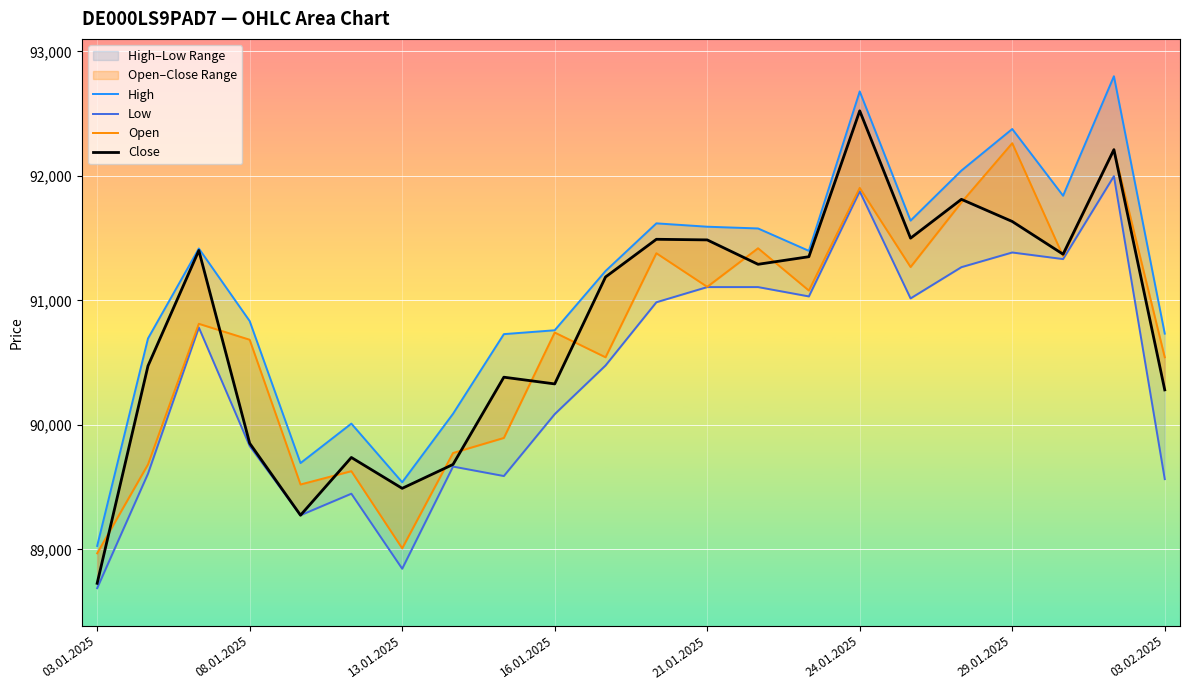

How many interior local peaks does the High series have?

6